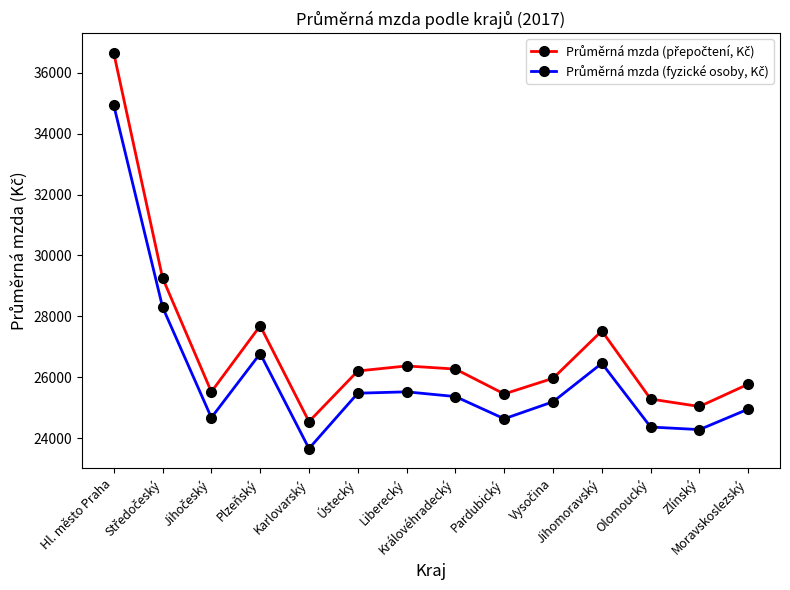

What is the greatest value displayed?

36645